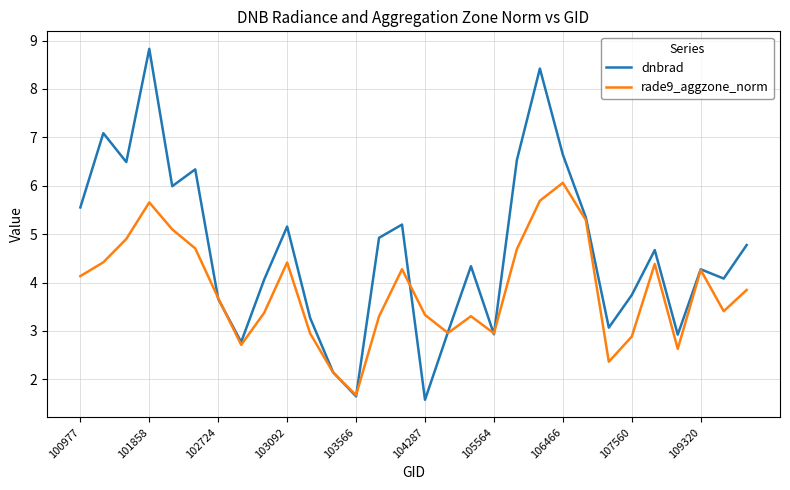

How many interior local peaks does the rade9_aggzone_norm series have?

7